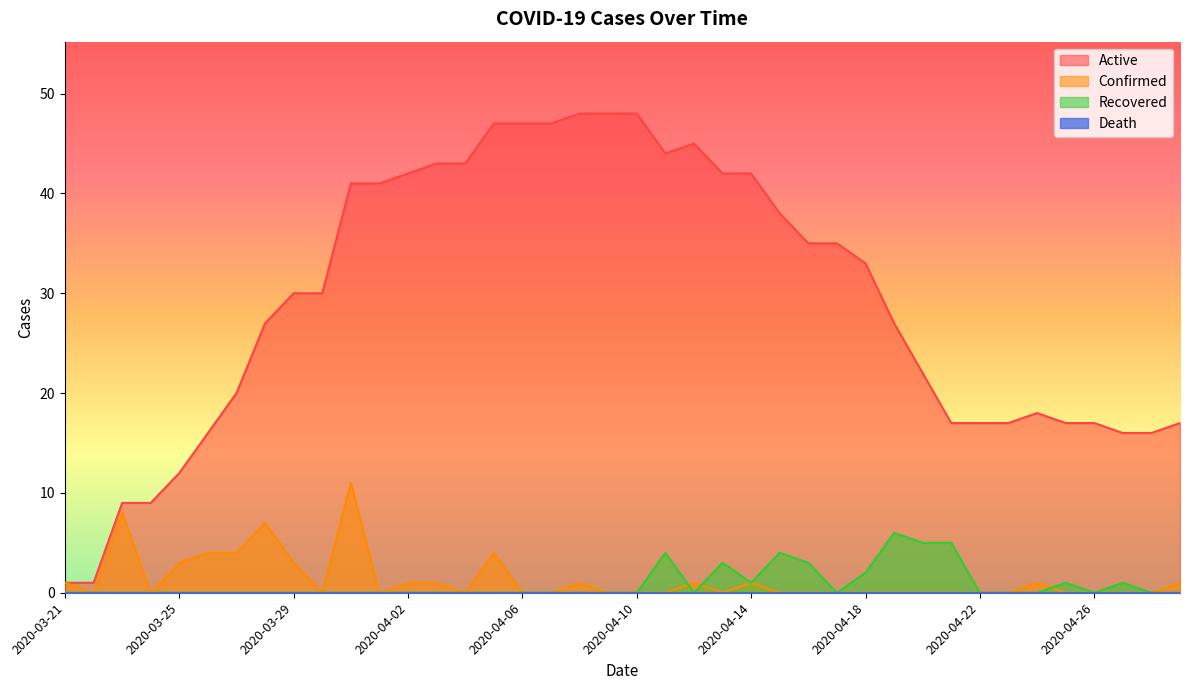

Which series changed the most between 2020-04-21 and 2020-04-29?

Recovered